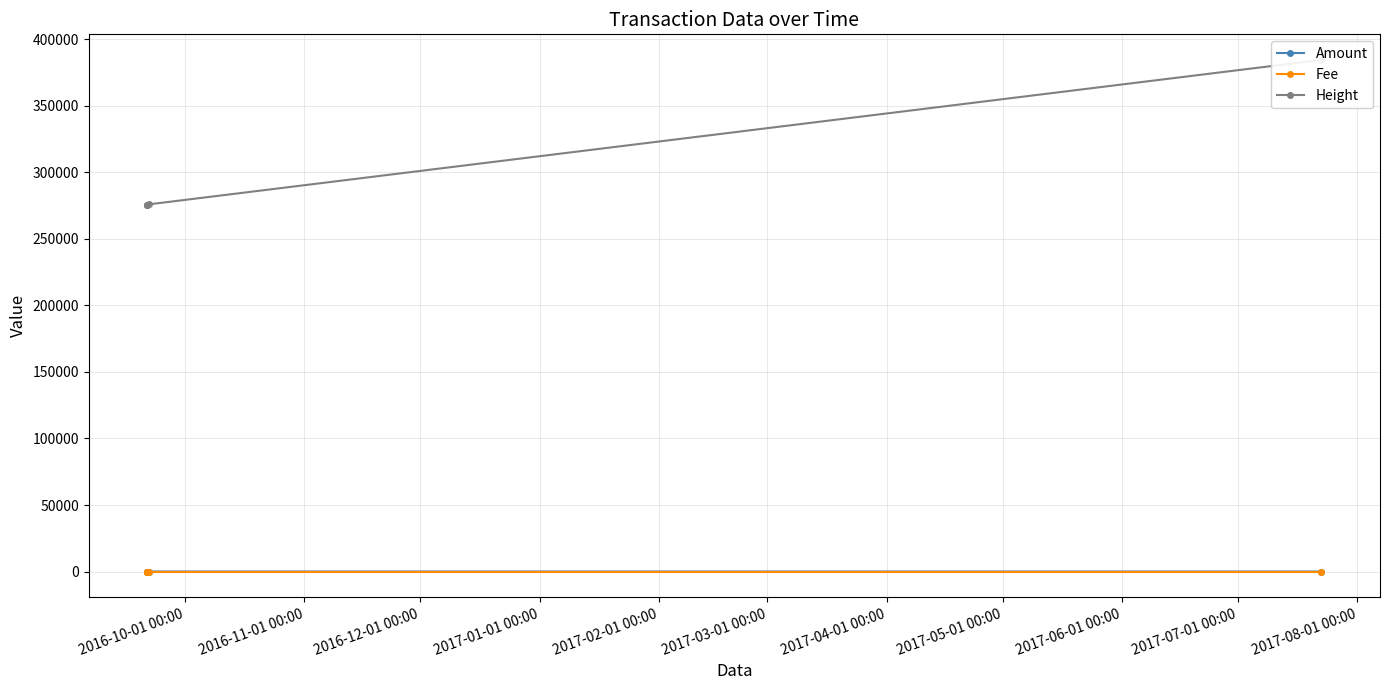

The Amount series shows 2 at 2016-11-01 00:00. True or false?

False